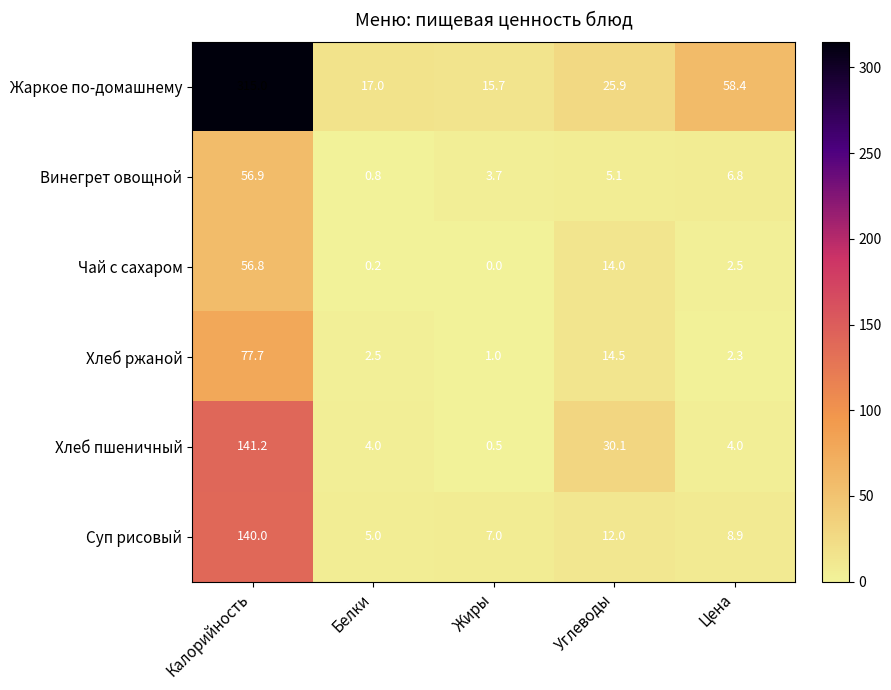

Reading left to right, transcribe all the data shown in this chart.

Жаркое по-домашнему: 315.0	17.0	15.7	25.9	58.4
Винегрет овощной: 56.9	0.8	3.7	5.1	6.8
Чай с сахаром: 56.8	0.2	0.0	14.0	2.5
Хлеб ржаной: 77.7	2.5	1.0	14.5	2.3
Хлеб пшеничный: 141.2	4.0	0.5	30.1	4.0
Суп рисовый: 140.0	5.0	7.0	12.0	8.9